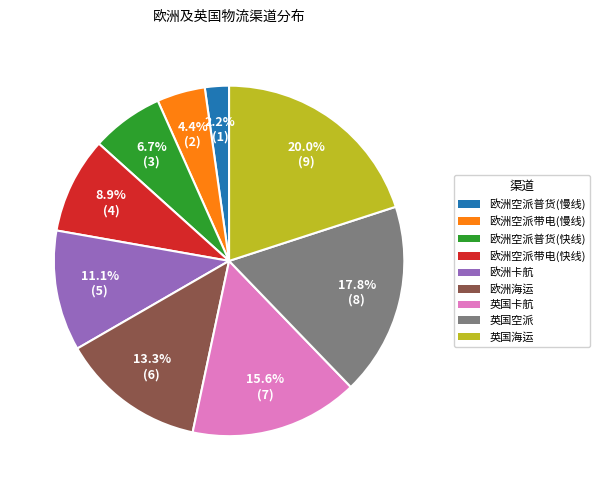

Which category has the biggest portion of the pie?

英国海运